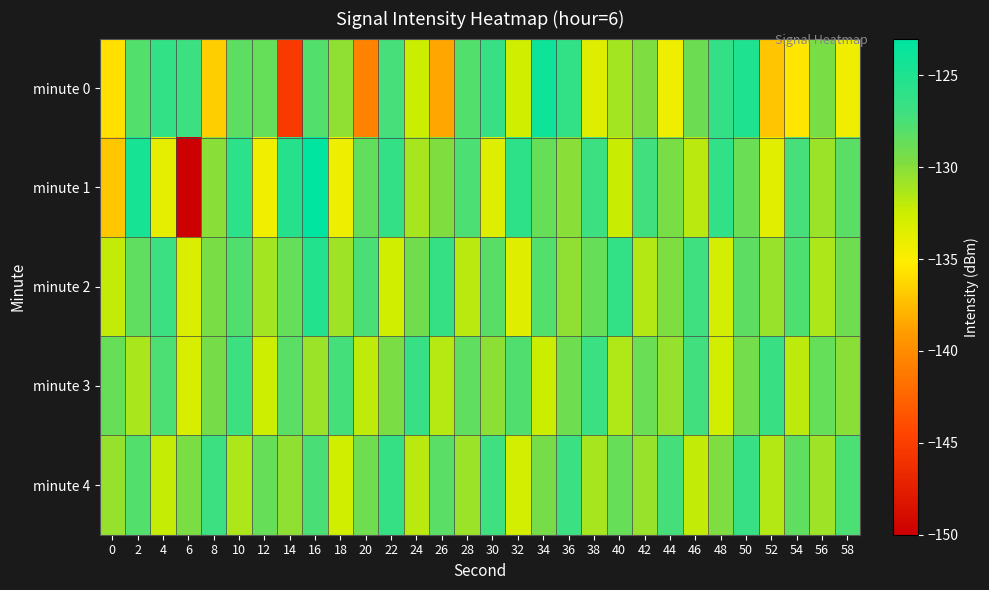

Which label corresponds to the smallest value in the chart?

6